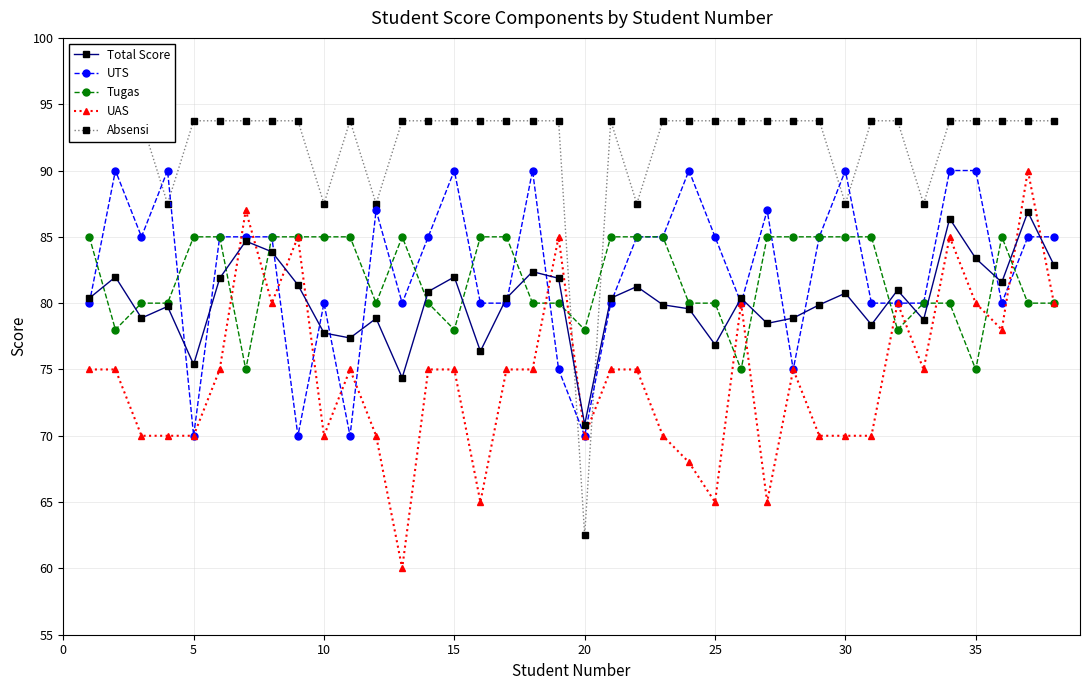

Rank the series by their maximum value, from lowest to highest.

Tugas, Total Score, UTS, UAS, Absensi